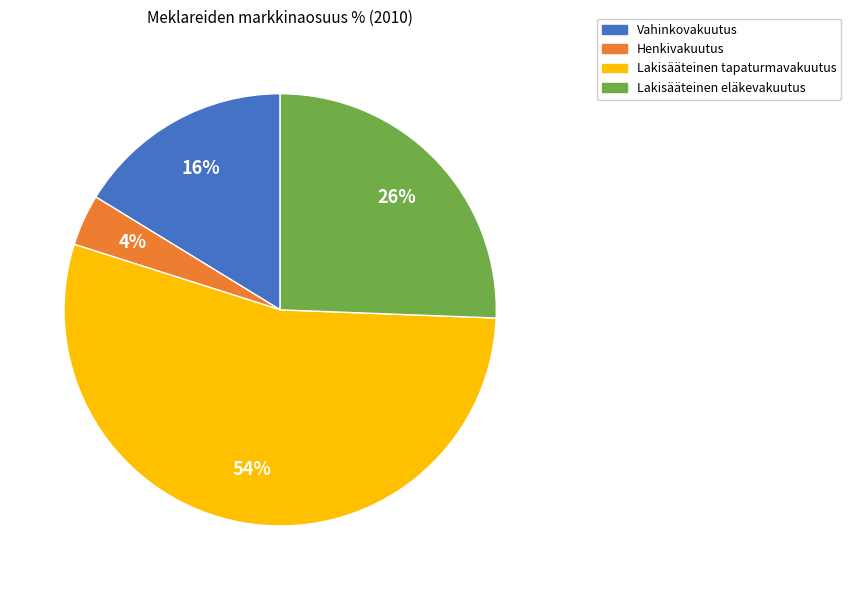

Is it true that Henkivakuutus is 12% of the pie?

False